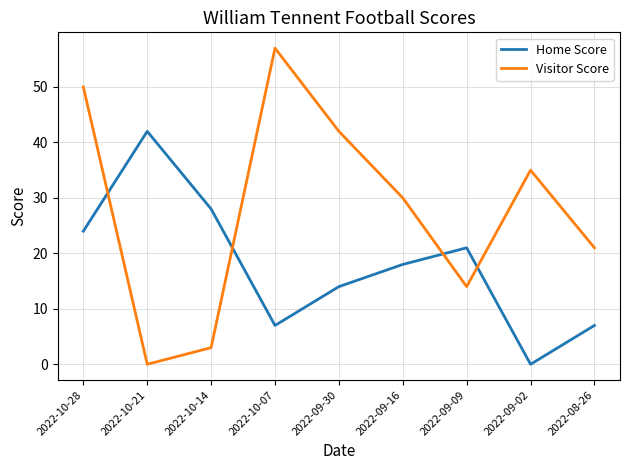

Is this an area chart (filled region under the line)?

No